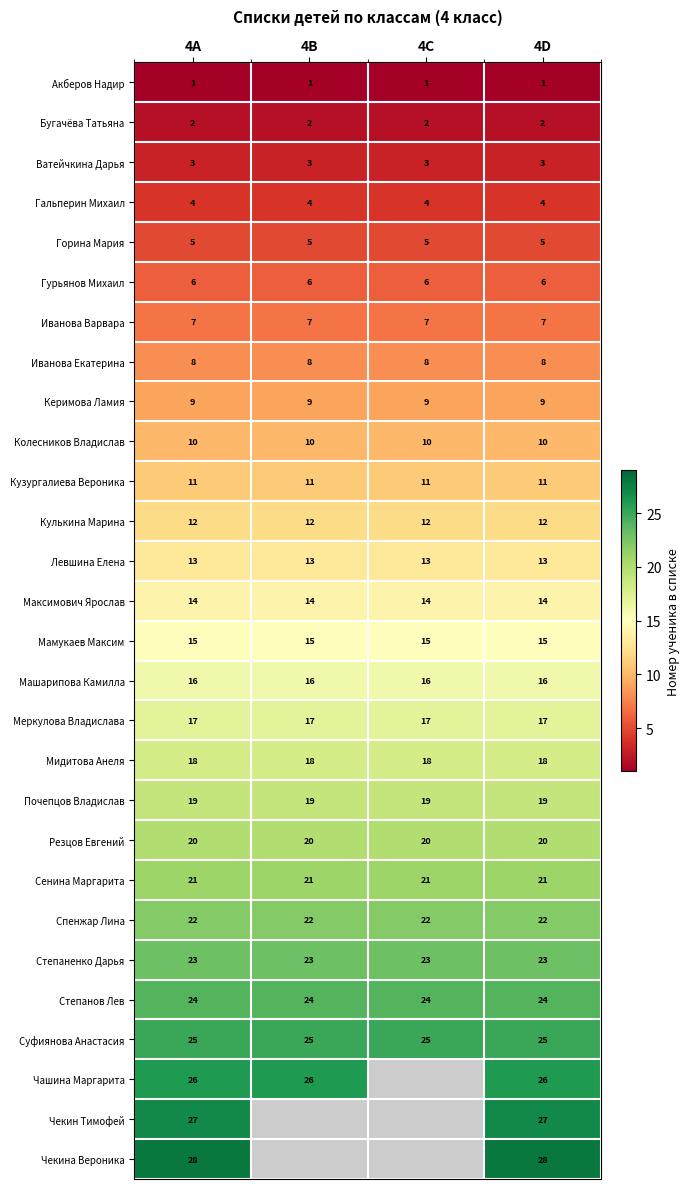

Between 4A and 4C, which is larger?

4A